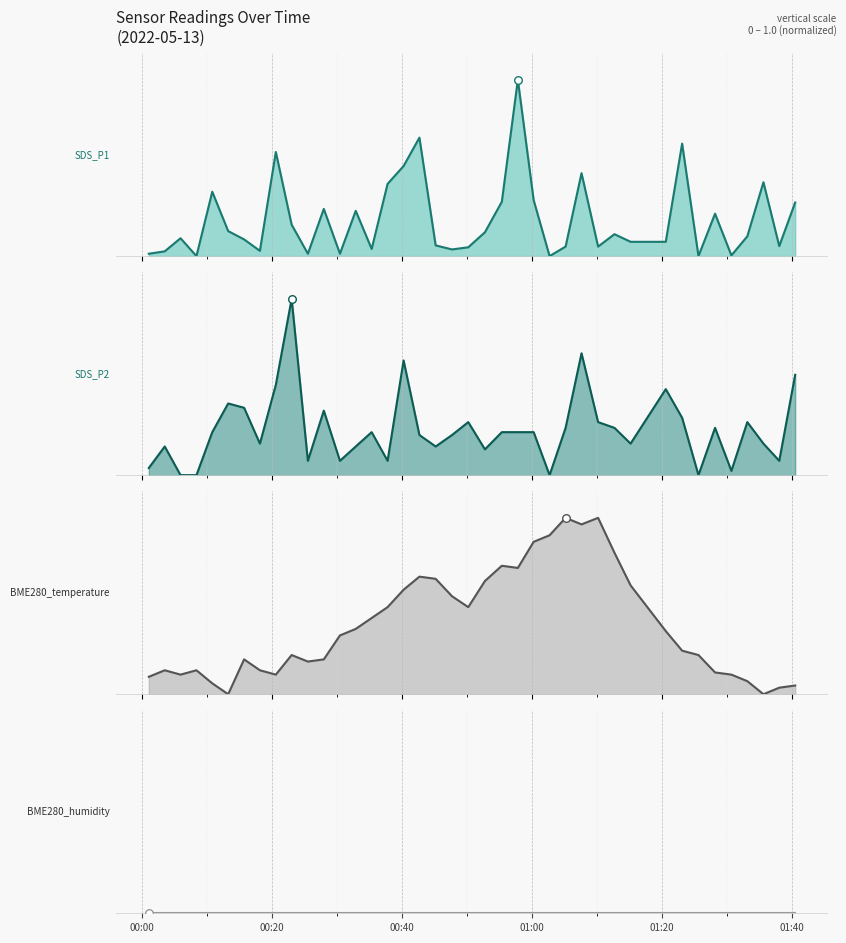

Which series contains the highest Y value?

SDS_P1